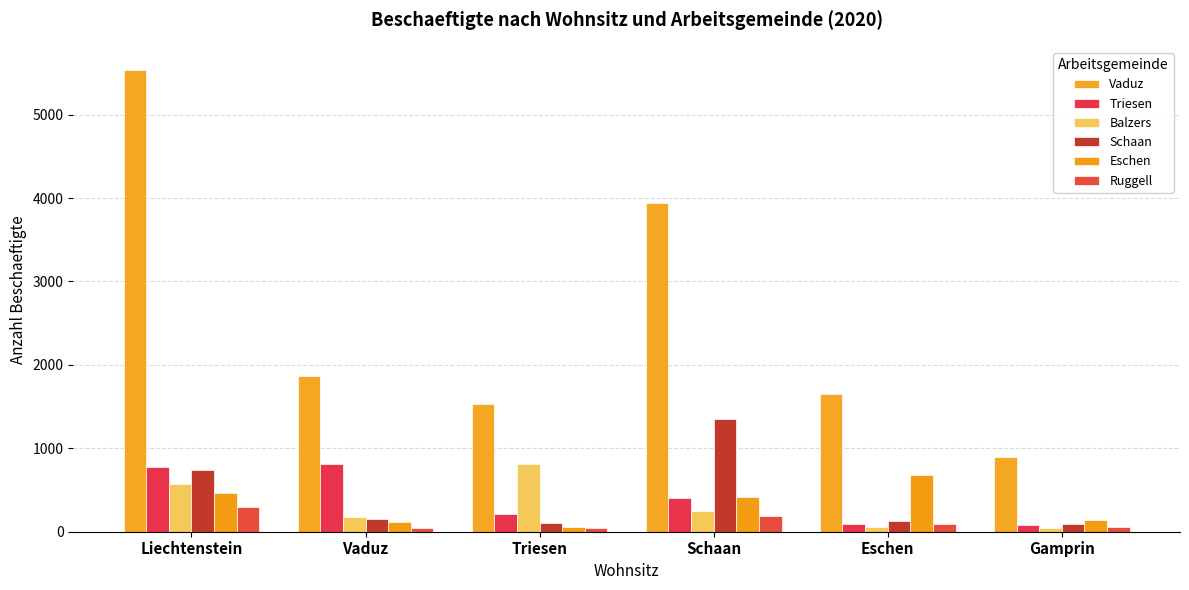

At how many categories does at least one series exceed 2079?

2